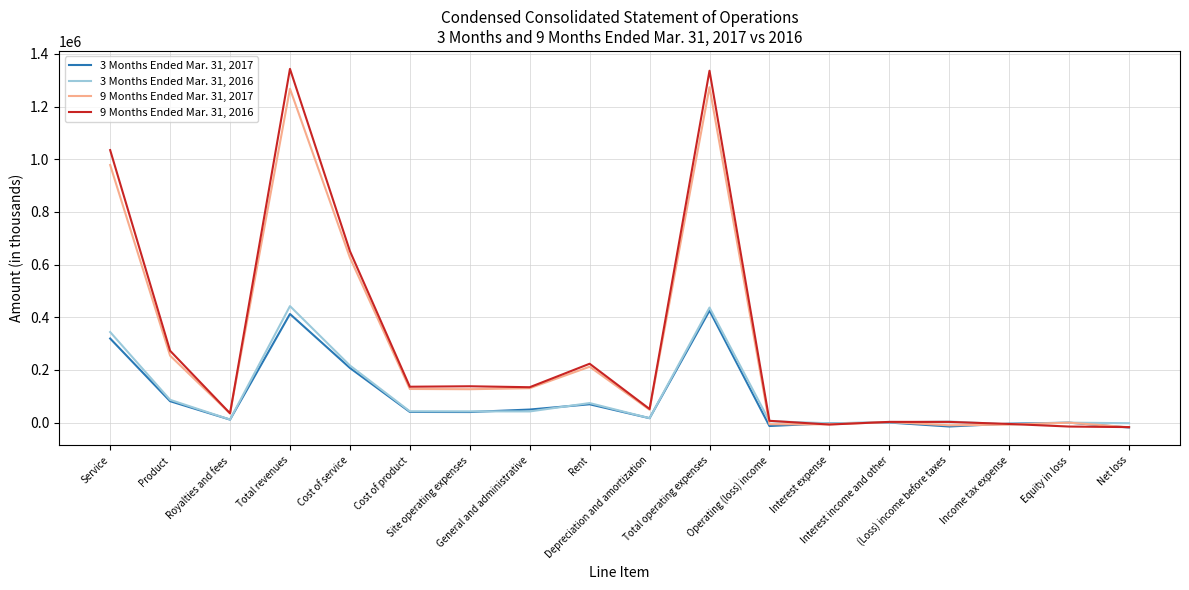

What is the difference between the 9 Months Ended Mar. 31, 2016 values at Service and Cost of product?

898331